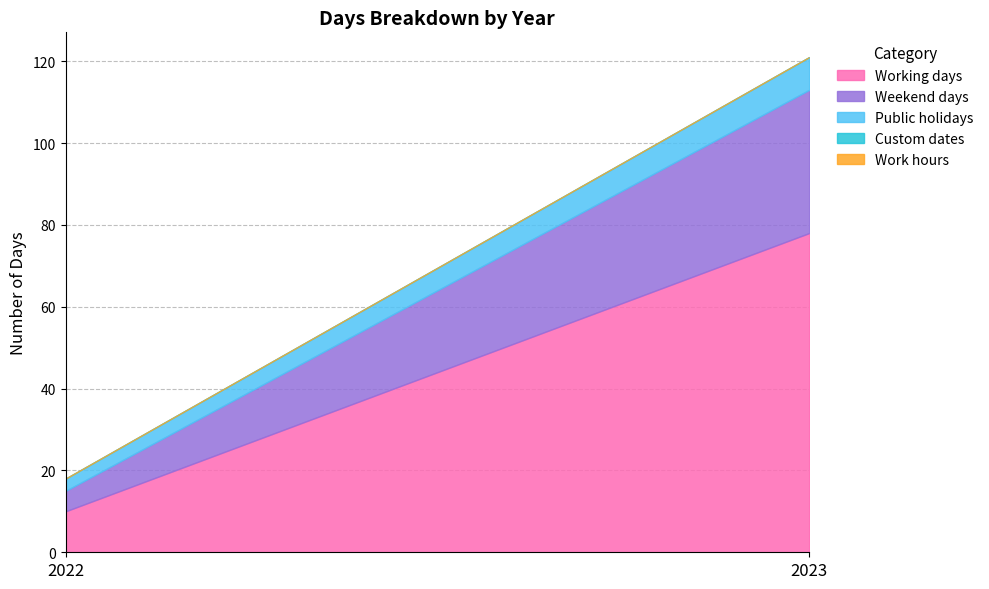

Reading left to right, extract all data points from this chart.

Working days: 2022=10	2023=78
Weekend days: 2022=5	2023=35
Public holidays: 2022=3	2023=8
Custom dates: 2022=0	2023=0
Work hours: 2022=0	2023=0